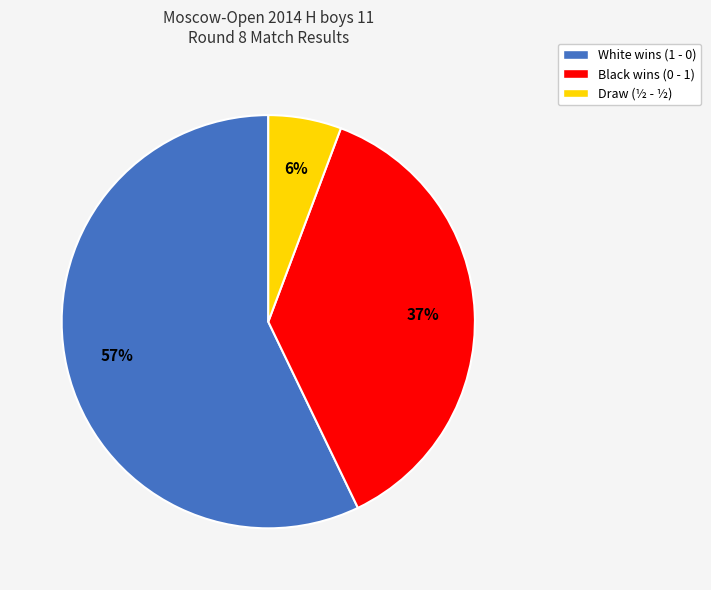

Is there any slice that represents more than half of the pie?

Yes